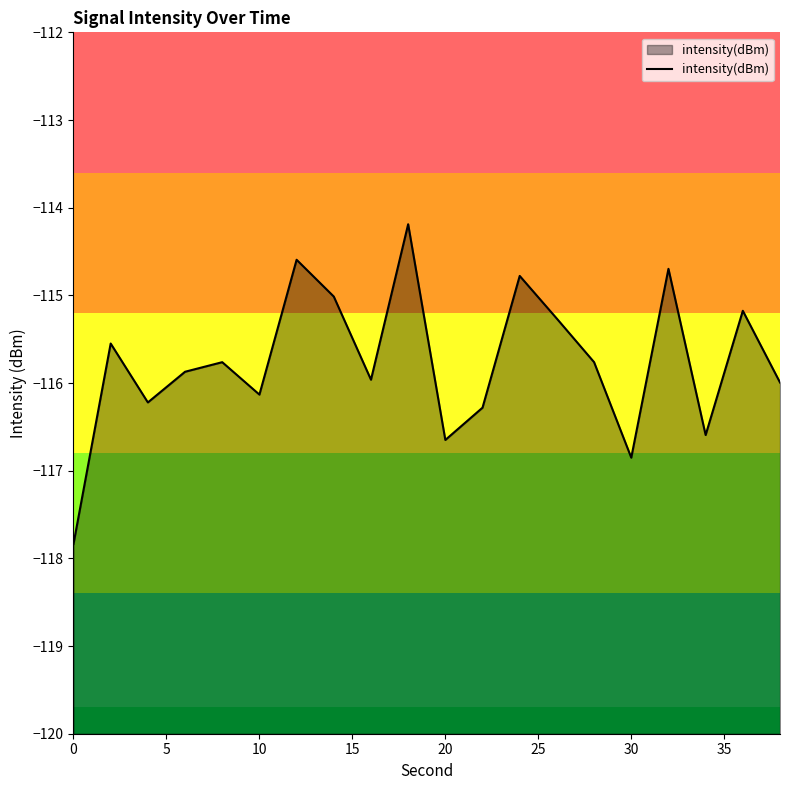

What is the approximate value at 10?

-116.1